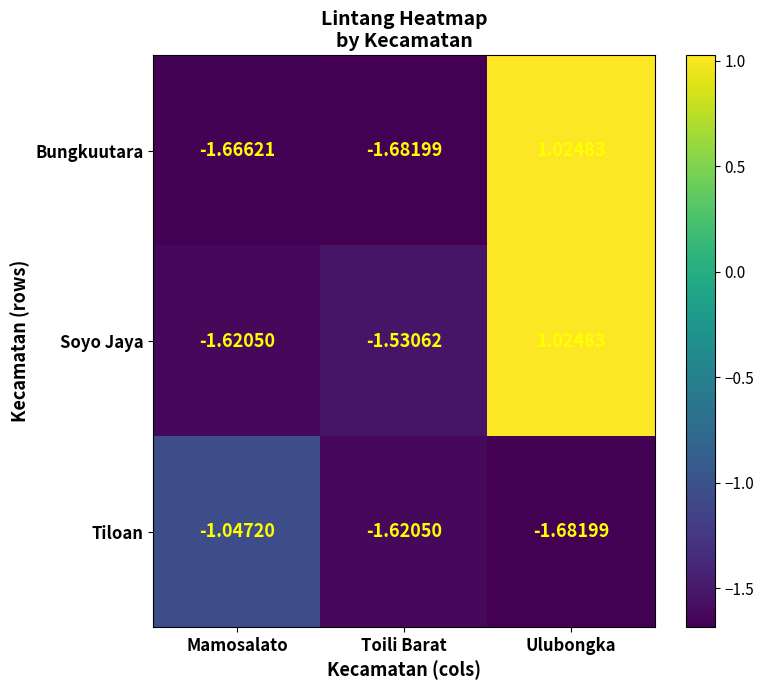

Which category has the lowest value in the Bungkuutara series?

Toili Barat